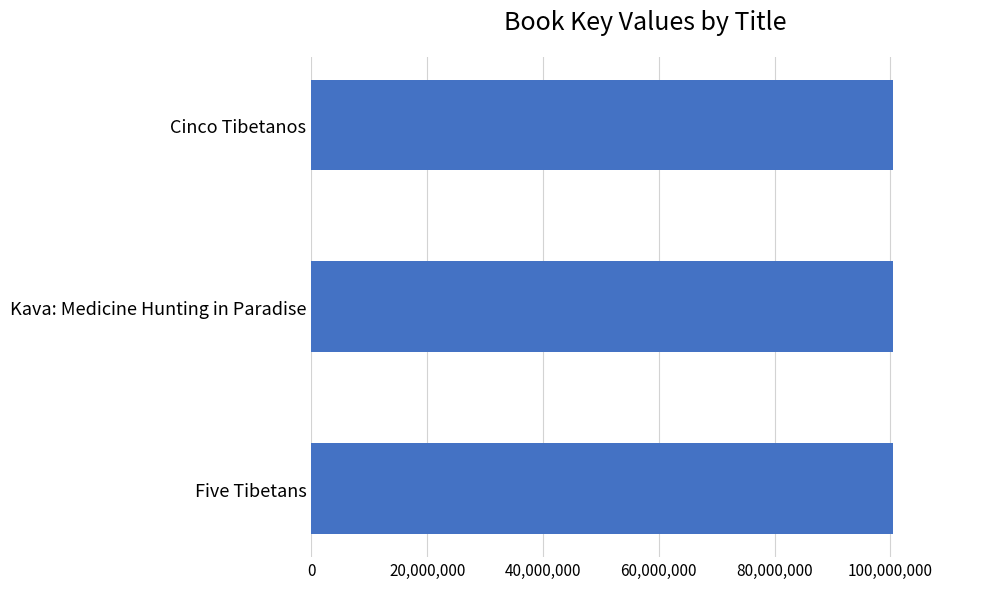

How many values are below 100422688?

1